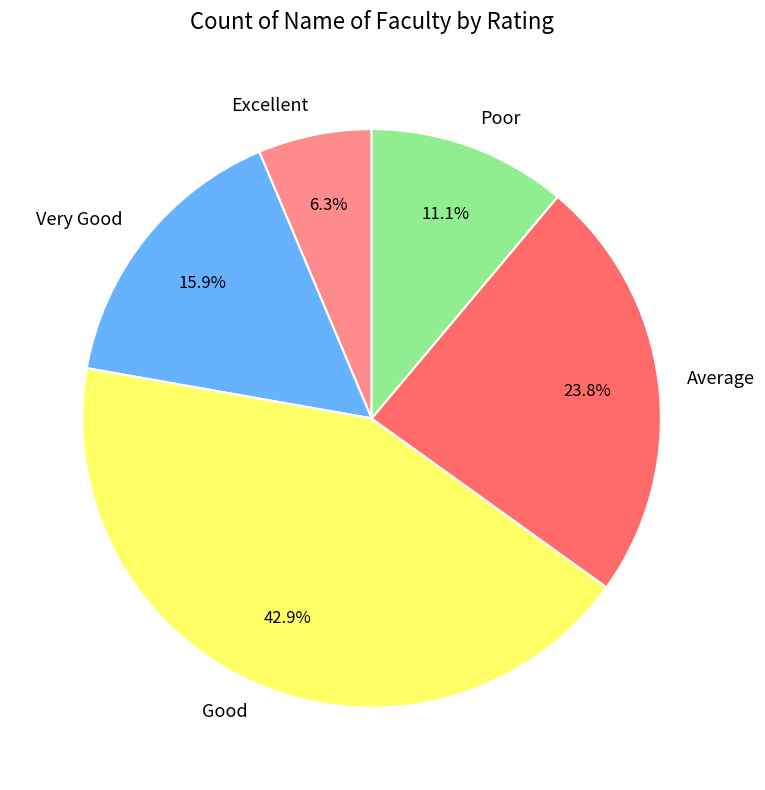

Does Very Good account for over 50% of the chart?

No